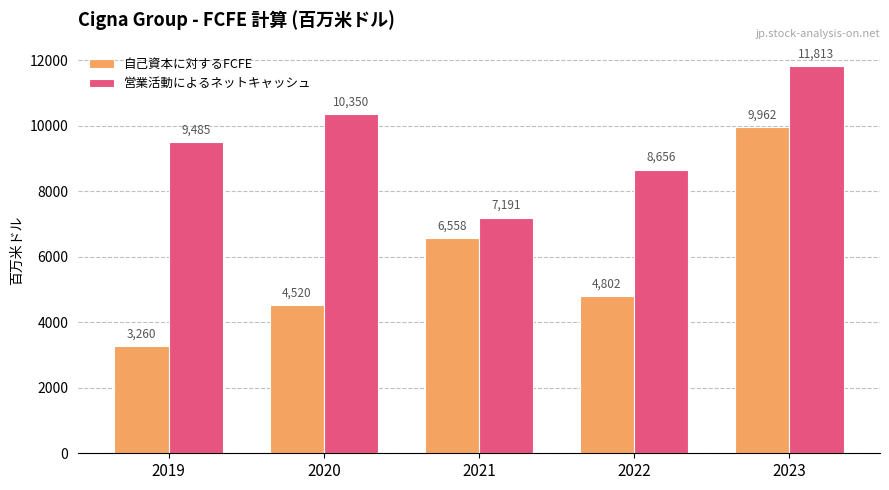

Reading left to right, list all the values displayed in this chart.

自己資本に対するFCFE: 2019=3260	2020=4520	2021=6558	2022=4802	2023=9962
営業活動によるネットキャッシュ: 2019=9485	2020=10350	2021=7191	2022=8656	2023=11813